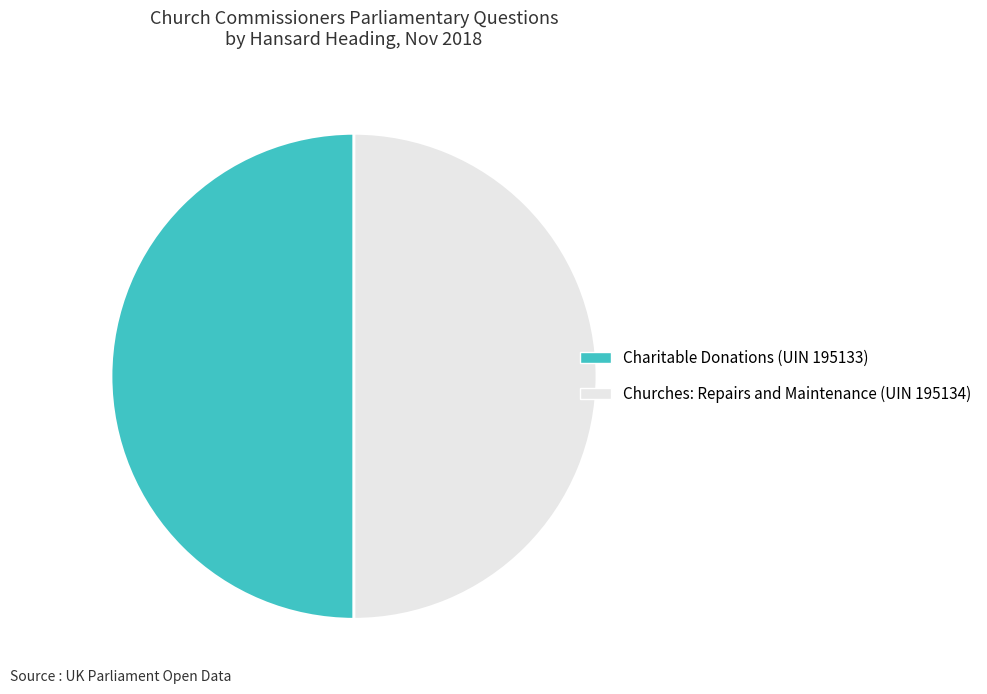

Approximately how many times larger is the value at Charitable Donations (UIN 195133) compared to Churches: Repairs and Maintenance (UIN 195134)?

1.0